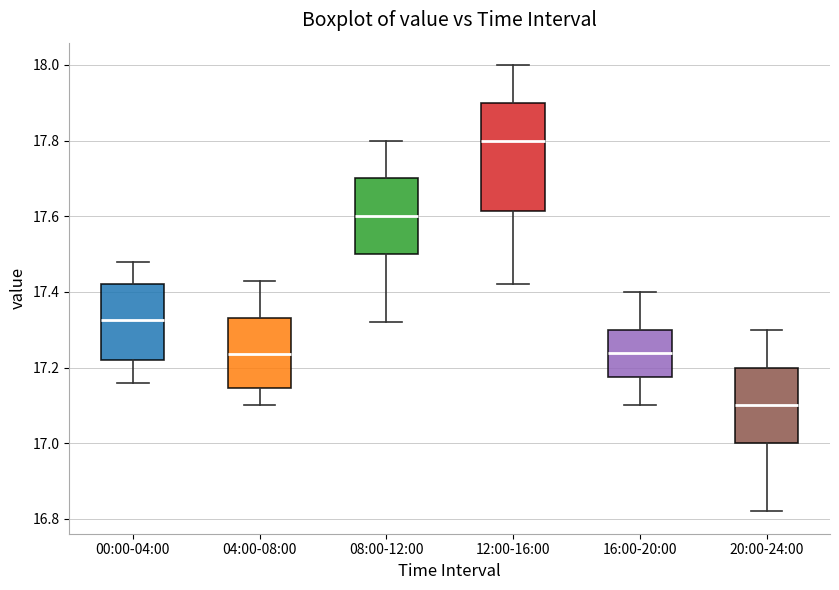

Reading left to right, read every box against the y-axis: the position of its median line, the range the box covers, and the ends of its whiskers. The values are not printed on the chart, so give them approximately, as read against the axis.

00:00-04:00: median 17.32, box 17.22 to 17.42, whiskers 17.16 to 17.48
04:00-08:00: median 17.24, box 17.14 to 17.34, whiskers 17.10 to 17.44
08:00-12:00: median 17.60, box 17.50 to 17.70, whiskers 17.32 to 17.80
12:00-16:00: median 17.80, box 17.62 to 17.90, whiskers 17.42 to 18.00
16:00-20:00: median 17.24, box 17.18 to 17.30, whiskers 17.10 to 17.40
20:00-24:00: median 17.10, box 17.00 to 17.20, whiskers 16.82 to 17.30